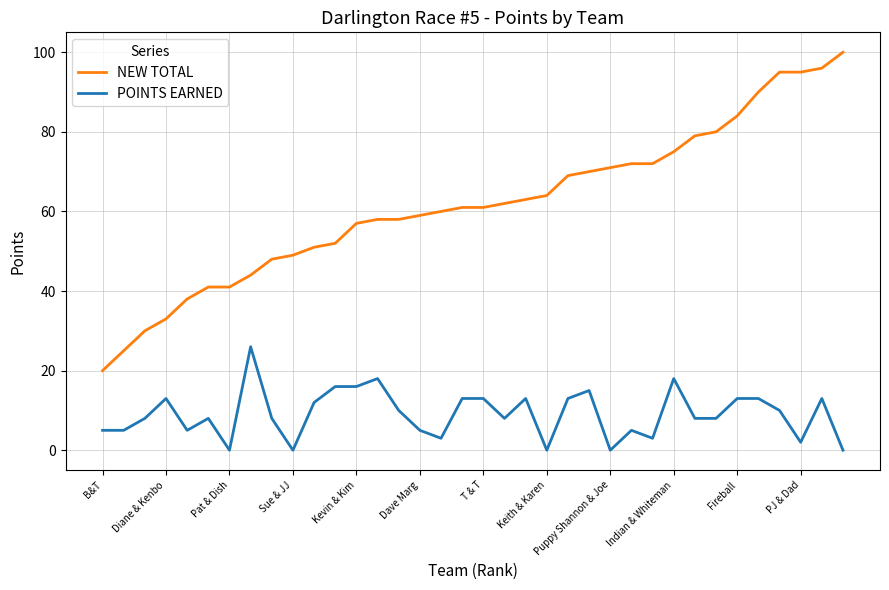

Which series has the largest total across all categories?

NEW TOTAL